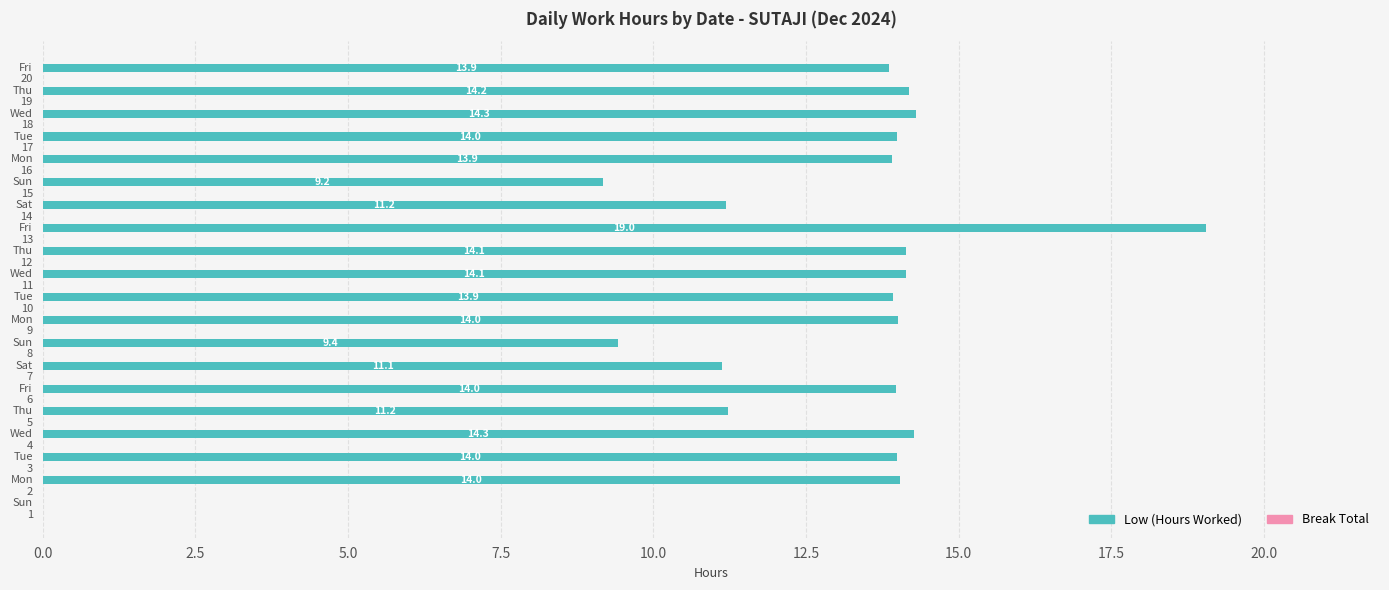

What is the greatest value displayed?

19.0